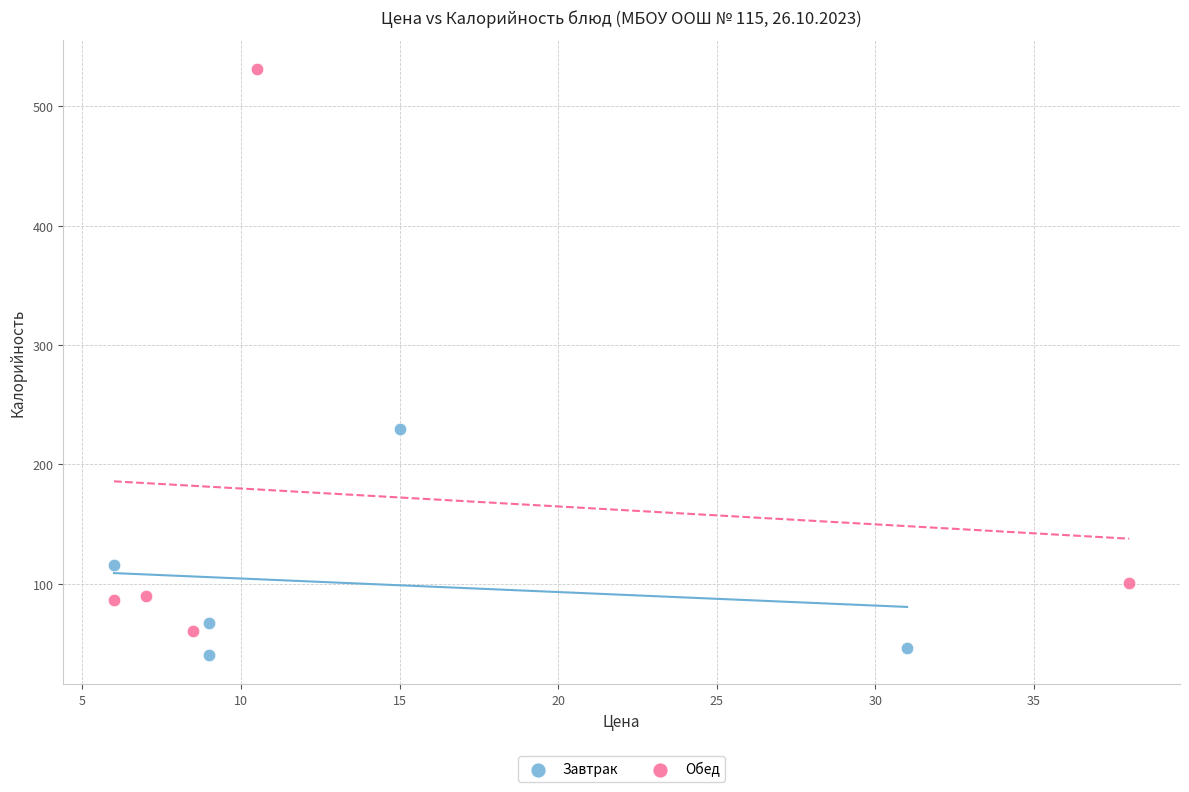

Which series contains the highest Y value?

Обед